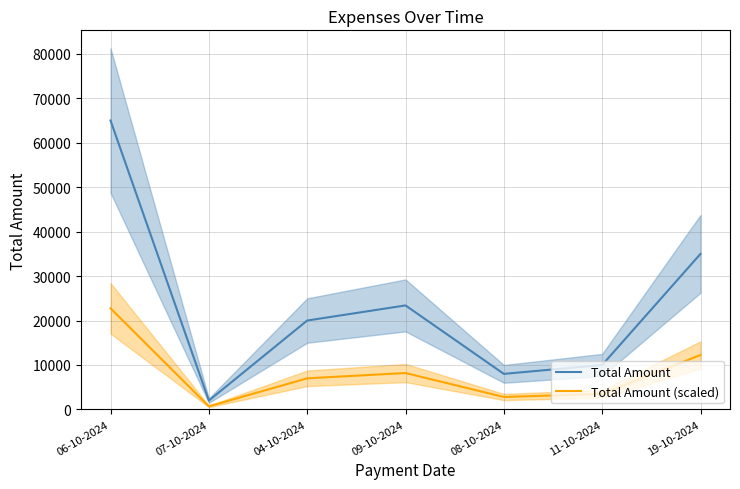

Reading right to left, list all the values displayed in this chart.

Total Amount: 19-10-2024=35000.0	11-10-2024=10000.0	08-10-2024=8000.0	09-10-2024=23400.0	04-10-2024=20000.0	07-10-2024=1995.0	06-10-2024=65000.0
Total Amount (scaled): 19-10-2024=12250.0	11-10-2024=3500.0	08-10-2024=2800.0	09-10-2024=8190.0	04-10-2024=7000.0	07-10-2024=698.2	06-10-2024=22750.0